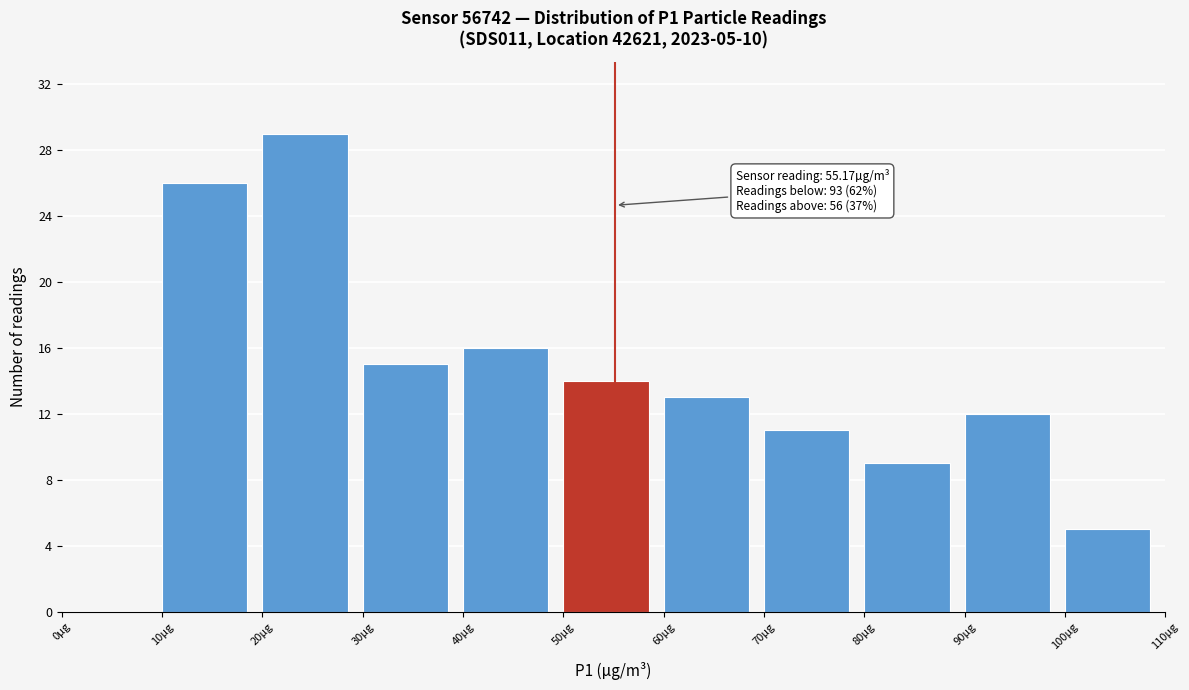

Over which range of the x-axis is the bar tallest?

20 to 30